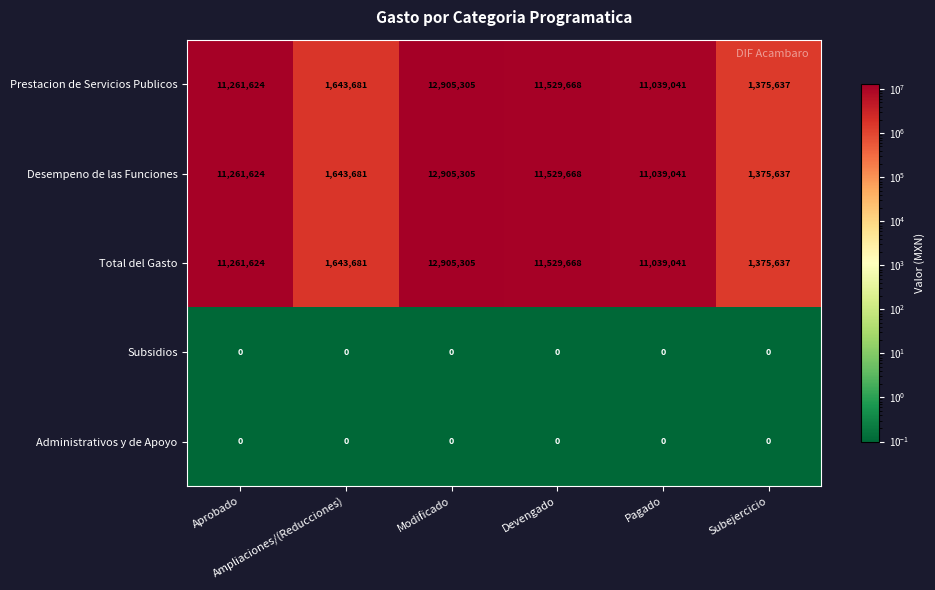

Which category has the highest value across all series?

Modificado